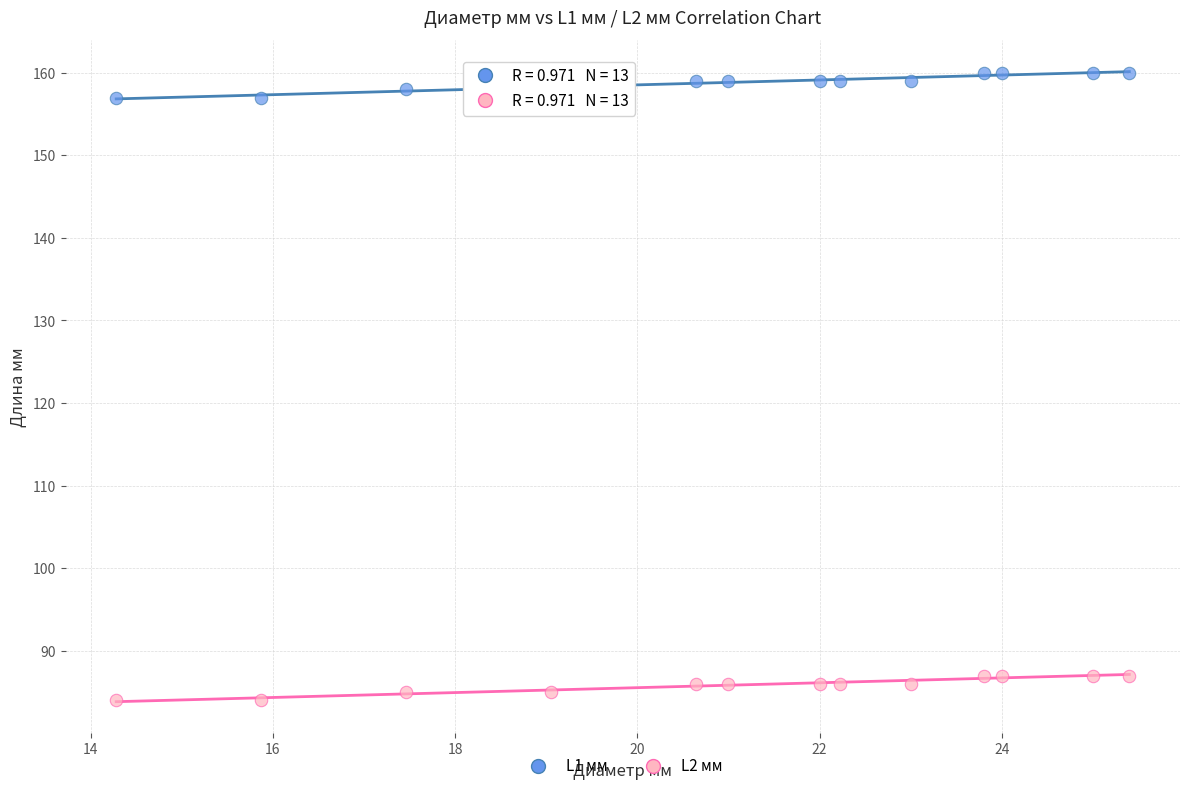

Which series contains the highest Y value?

L1 мм